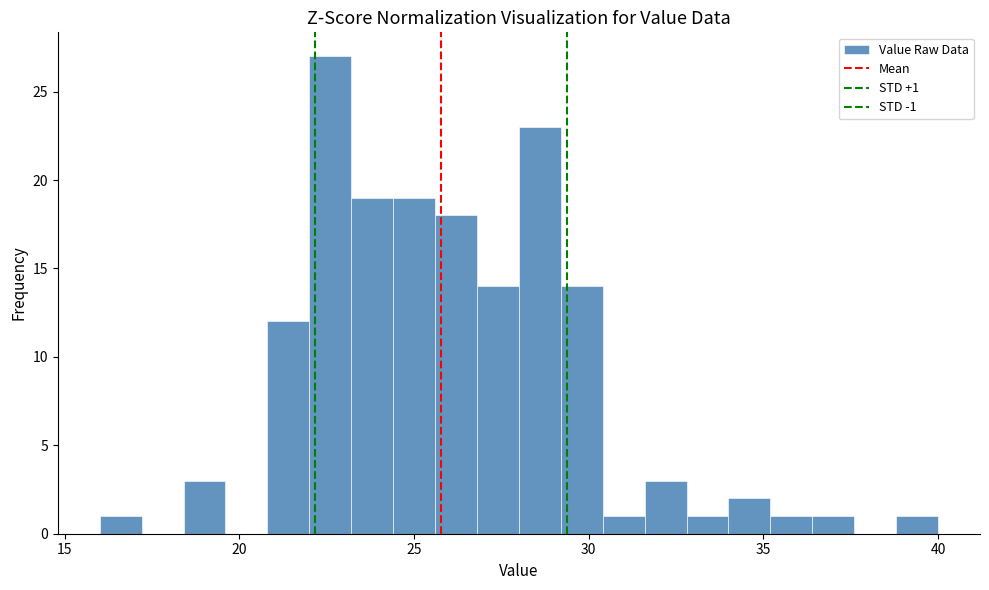

Around what value on the x-axis is the tallest bar? Give the approximate position of its centre, as read against the axis.

22.5